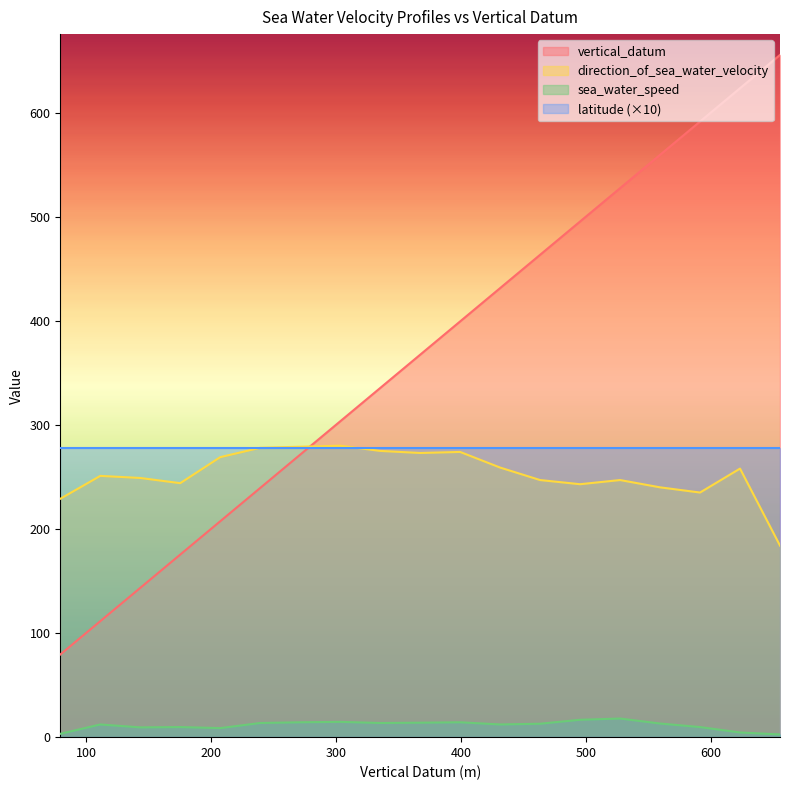

Reading left to right, extract all data points from this chart.

vertical_datum: 79.4	111.4	143.4	175.4	207.4	239.4	271.4	303.4	335.4	367.4	399.4	431.4	463.4	495.4	527.4	559.4	591.4	623.4	655.4
direction_of_sea_water_velocity: 229.0	251.0	249.0	244.0	269.0	278.0	279.0	280.0	275.0	273.0	274.0	259.0	247.0	243.0	247.0	240.0	235.0	258.0	184.0
sea_water_speed: 3.2	12.2	9.4	9.7	8.7	13.6	14.3	14.7	13.6	13.9	14.3	12.2	12.9	16.7	17.9	13.1	9.7	4.5	2.6